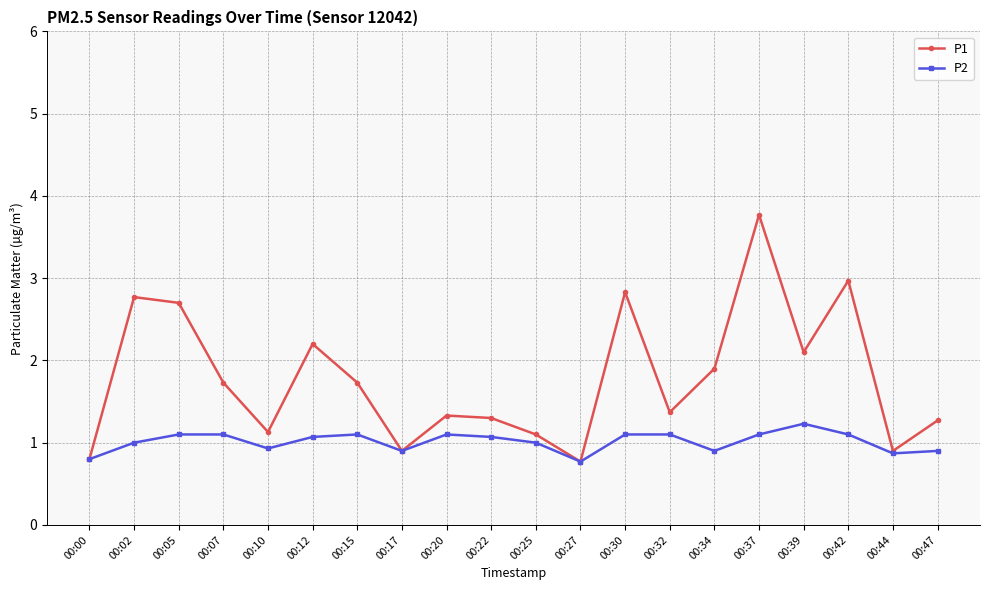

Is the value of P2 at 00:00 greater than the value of P1 at 00:42?

No